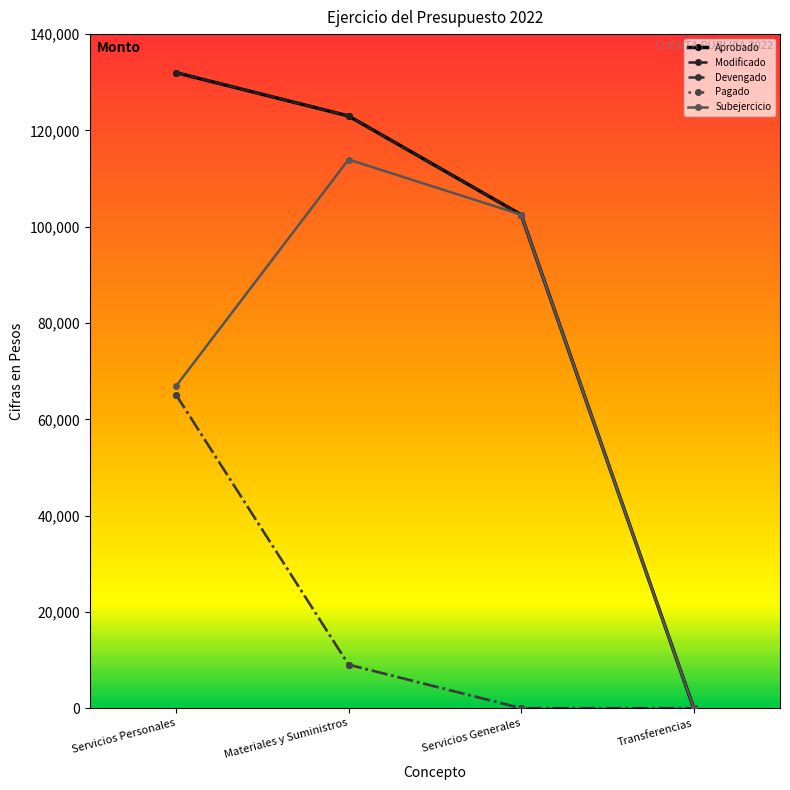

What position from the right is Servicios Personales?

4